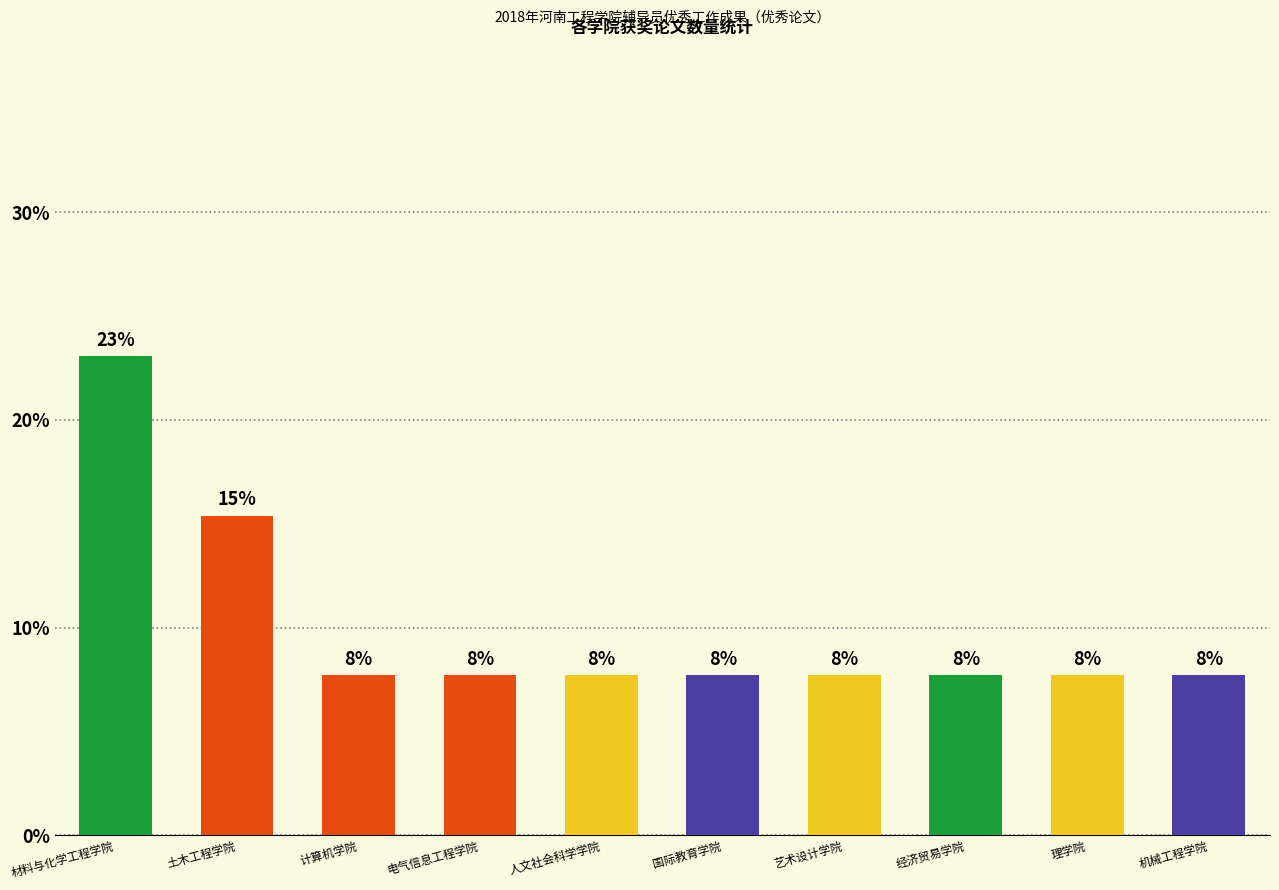

The chart shows a value of 7.7 at 电气信息工程学院. True or false?

True